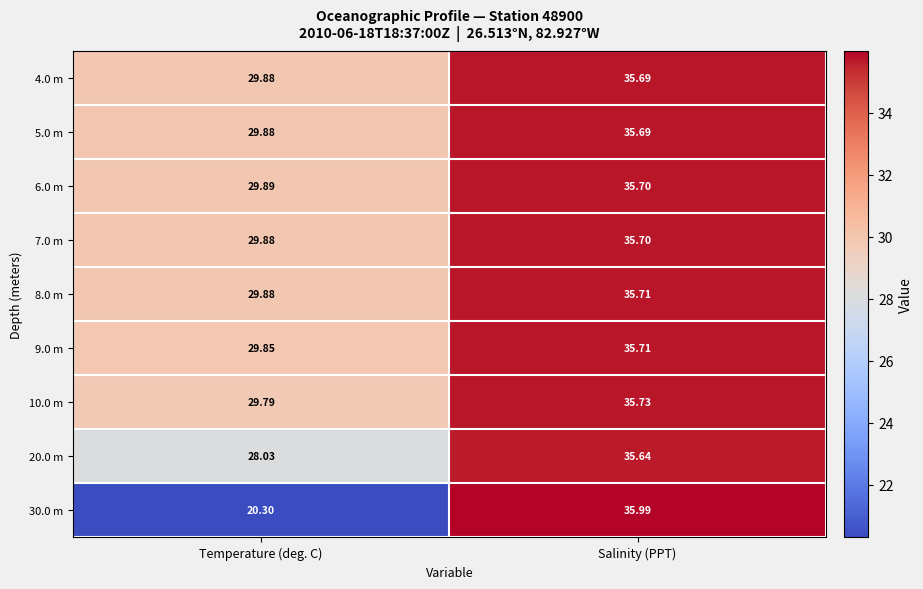

At which category is the sum across all series the highest?

Salinity (PPT)